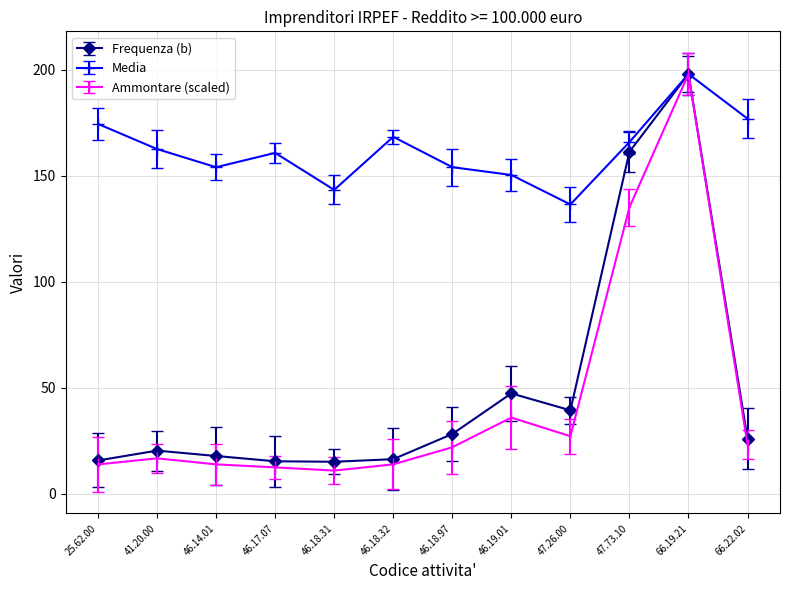

What is the value of the Media point at the 5th from the left?

143.4